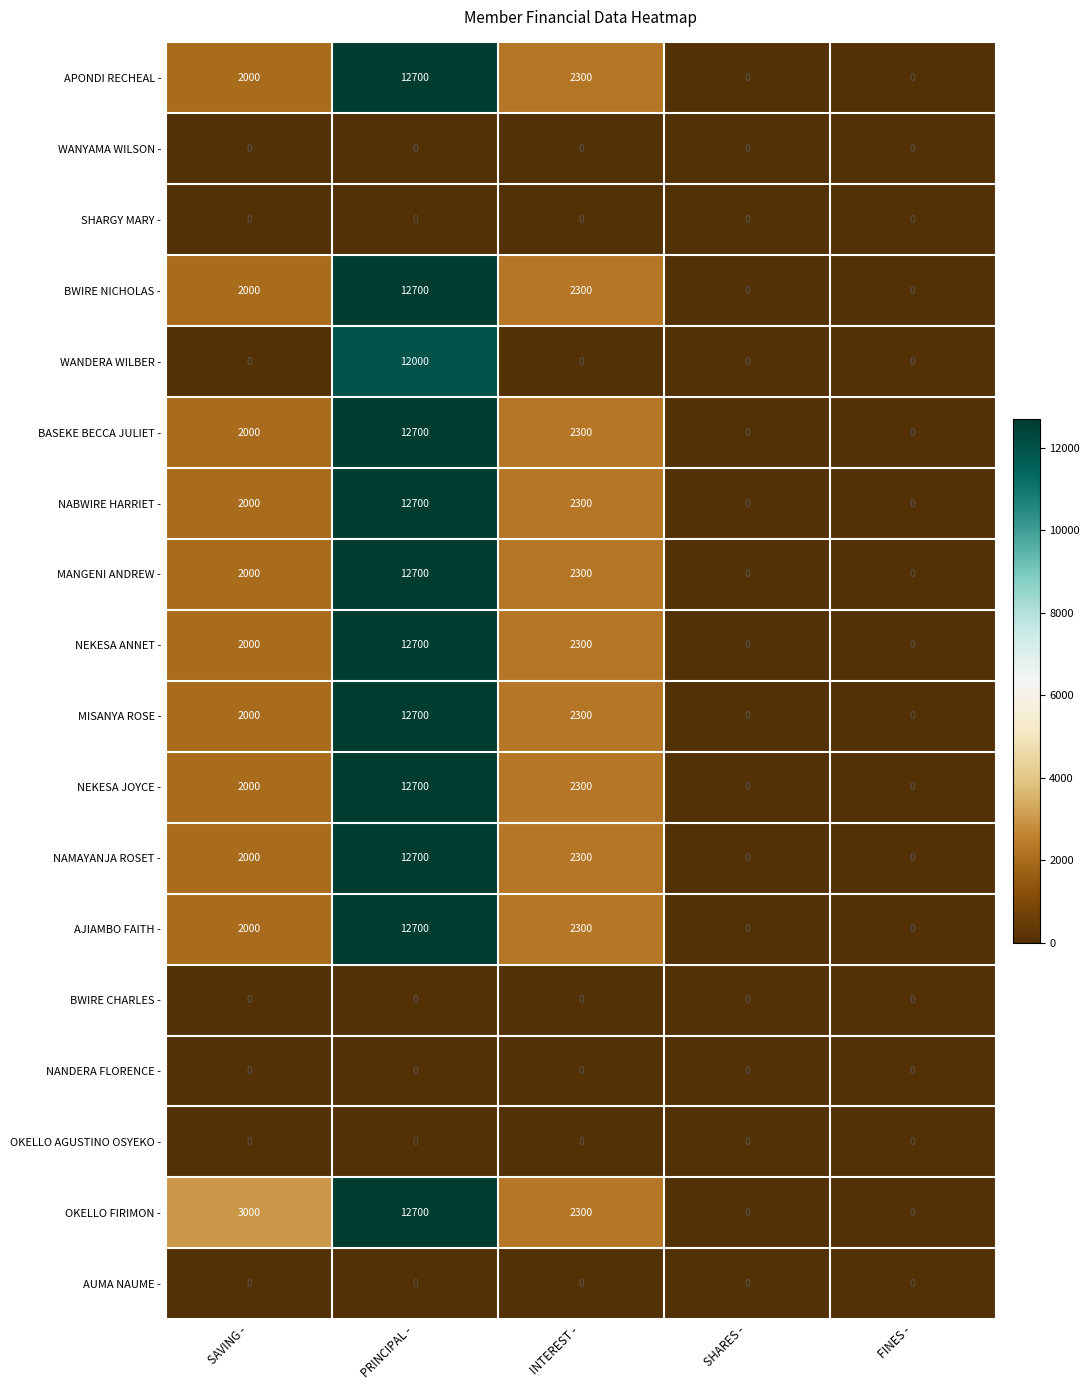

At how many categories does at least one series exceed 503?

3